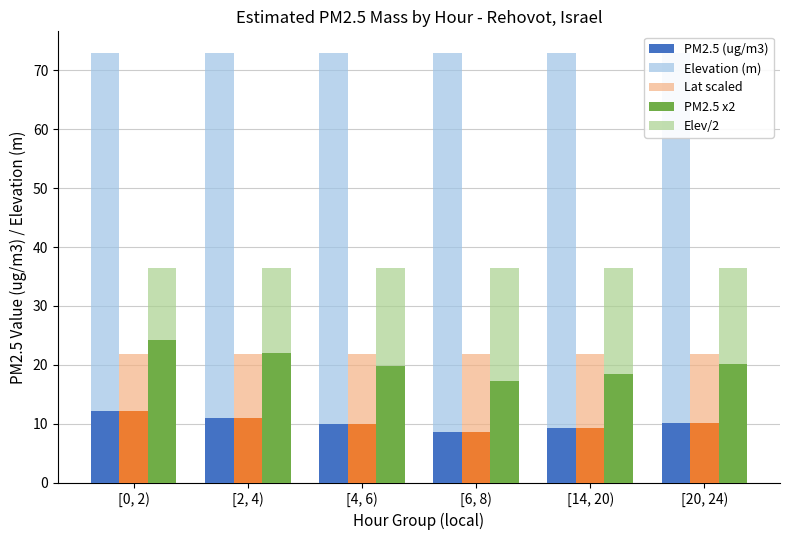

Rank the series by their maximum value, from highest to lowest.

Elevation (m), Elev/2, PM2.5 x2, Lat scaled, PM2.5 (ug/m3)